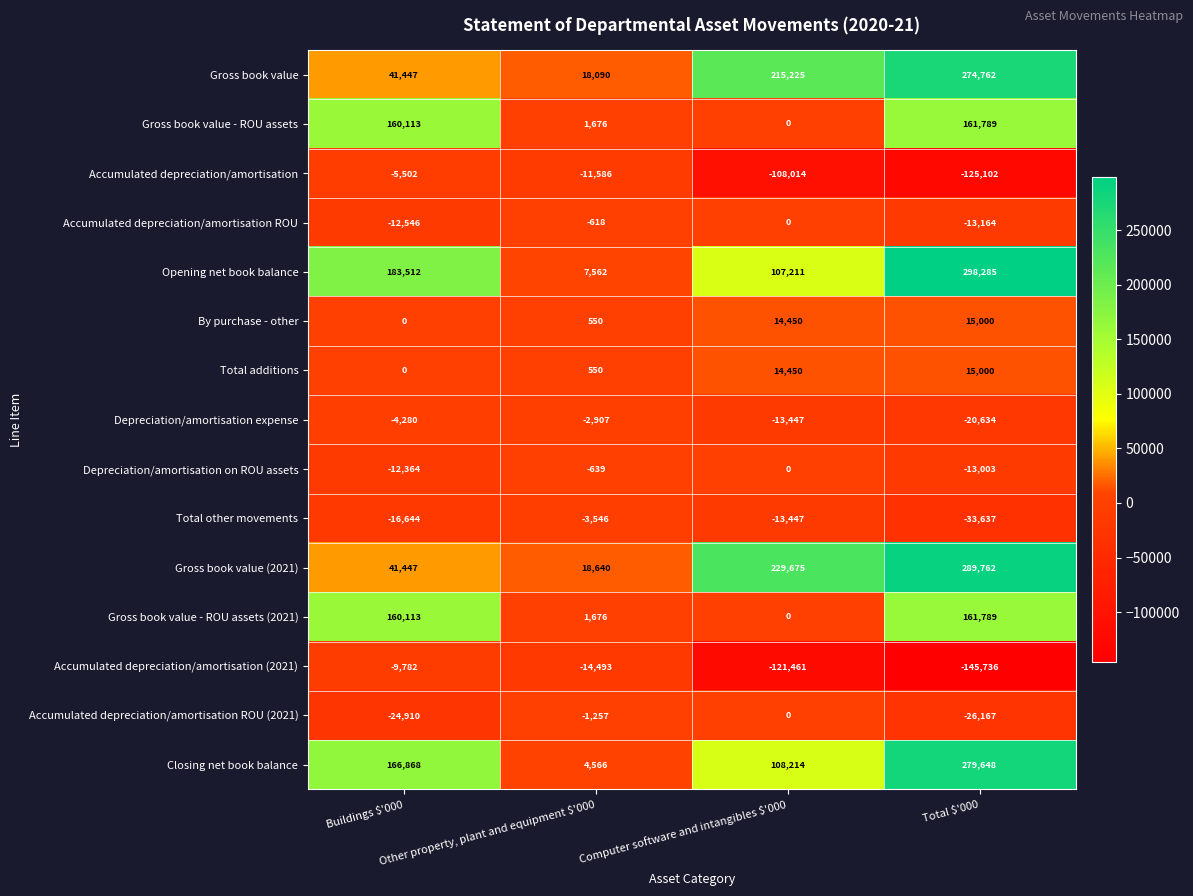

Which series has the largest range (max minus min)?

Opening net book balance